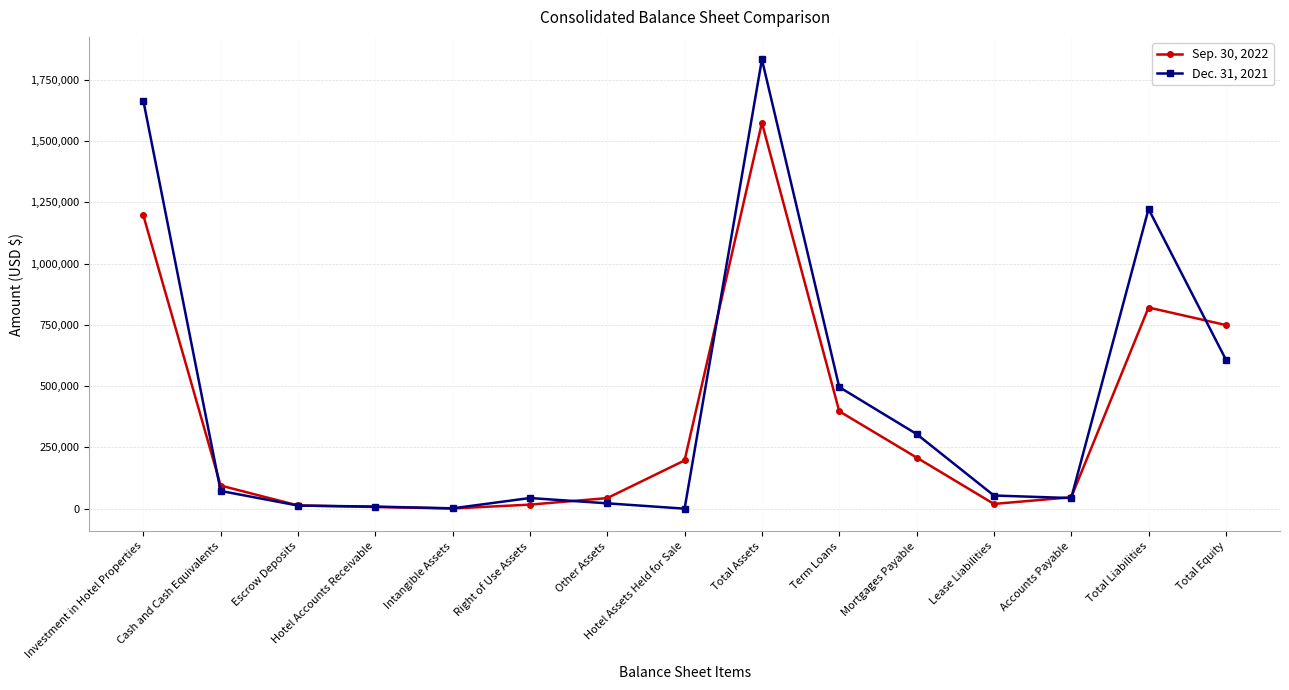

What is the difference between the highest and lowest values at Total Equity?

140824